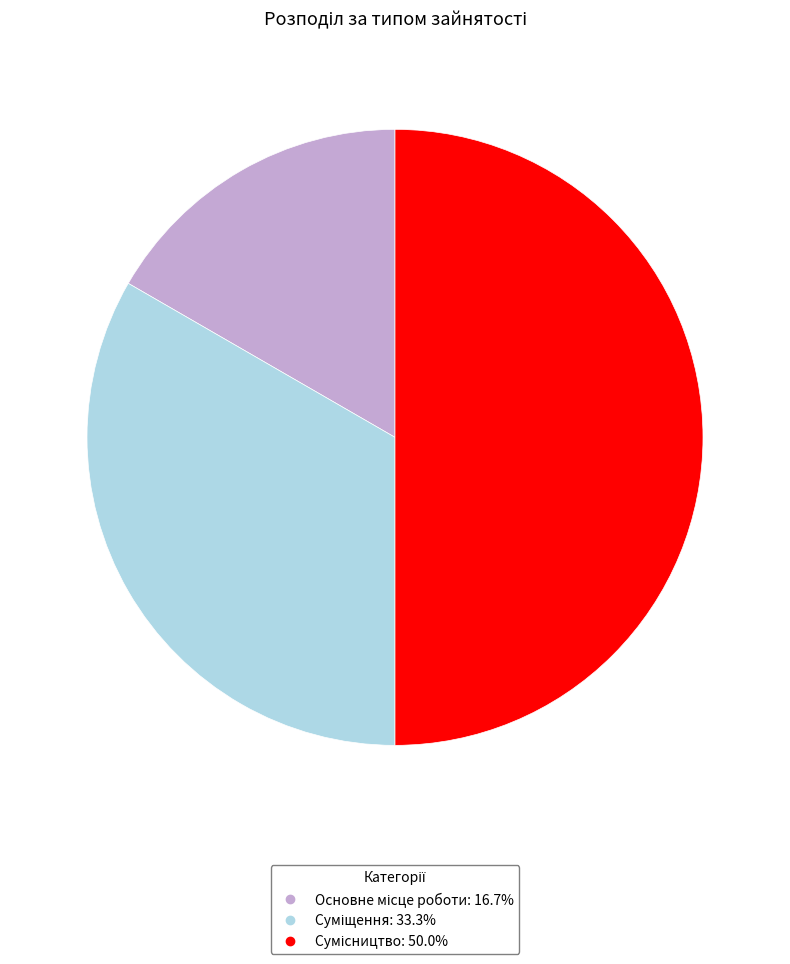

What is the change in value from Основне місце роботи to Сумісництво?

+2